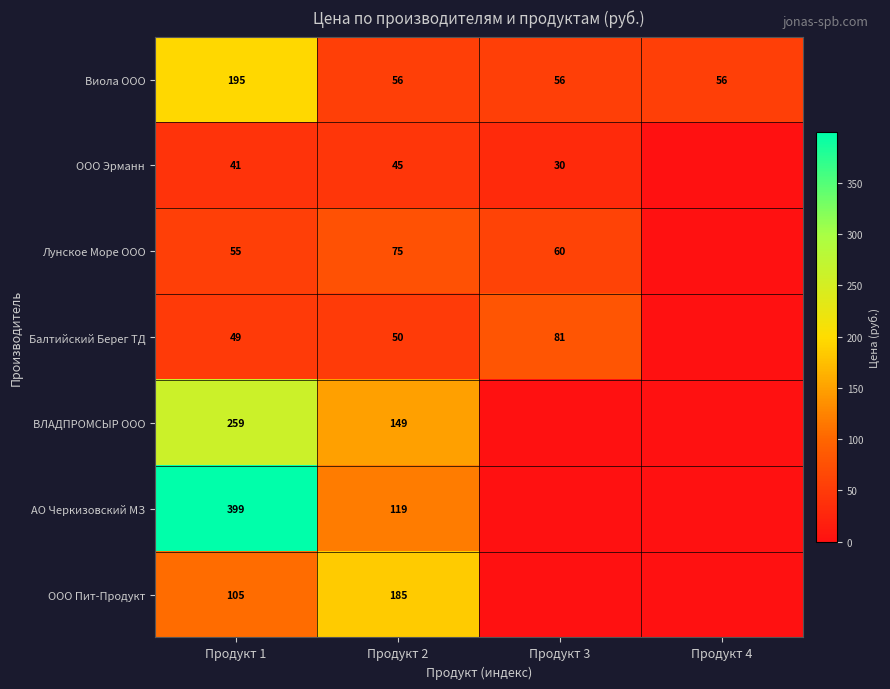

What is the spread (max minus min) of values at Продукт 2?

140